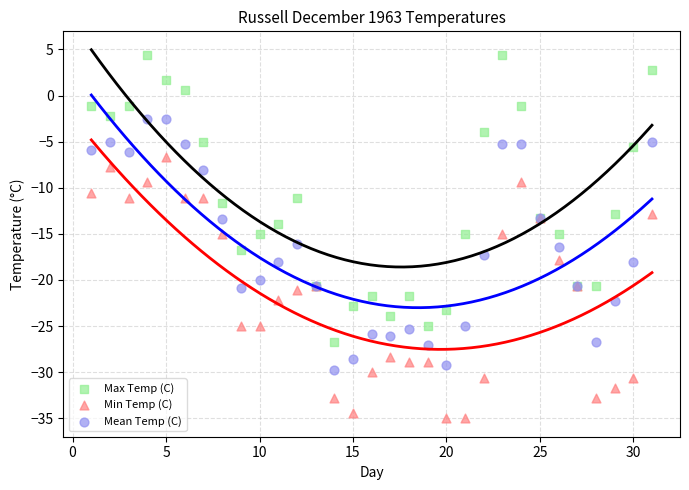

What are all the series names shown in the legend?

Max Temp (C), Min Temp (C), Mean Temp (C)